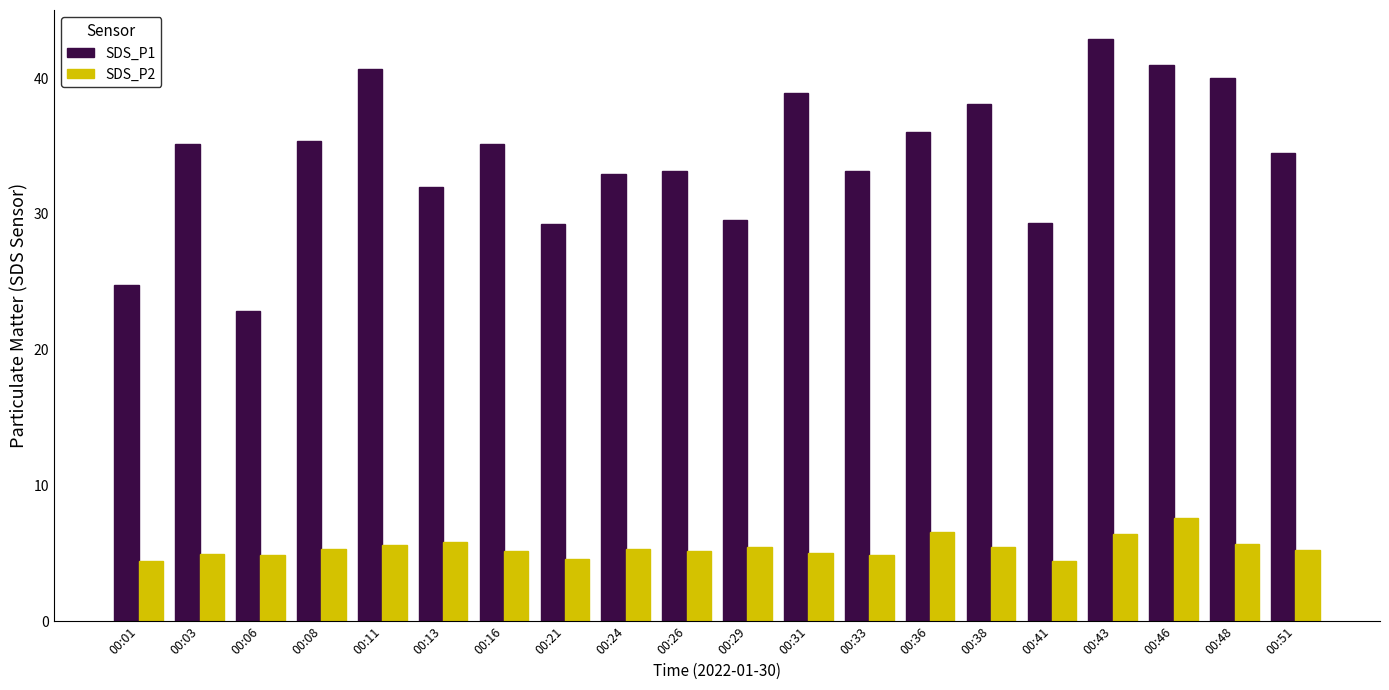

At 00:08, list the series in order from smallest to largest.

SDS_P2, SDS_P1